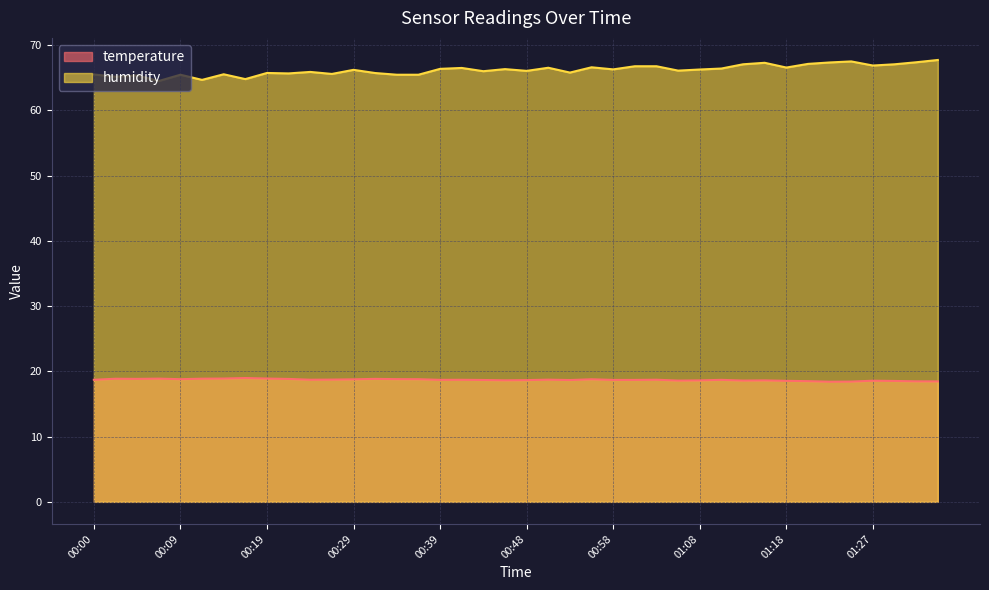

True or false: temperature and humidity intersect in this chart.

False